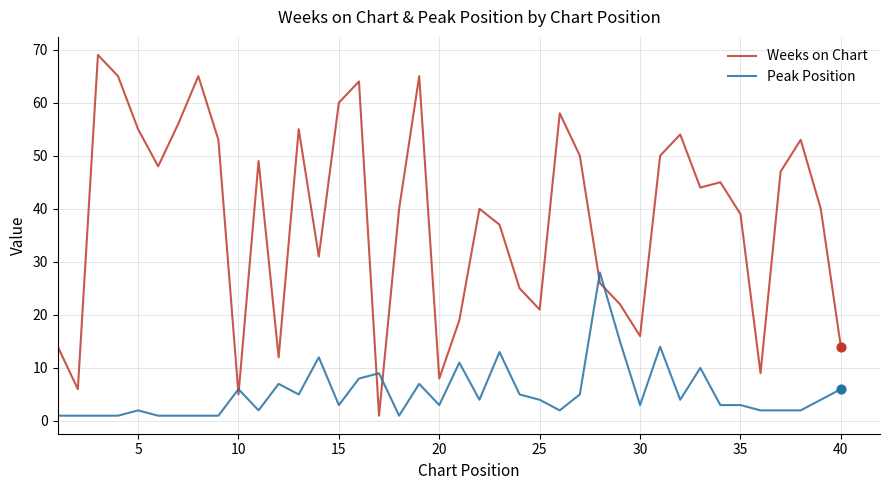

What are all the series names shown in the legend?

Weeks on Chart, Peak Position